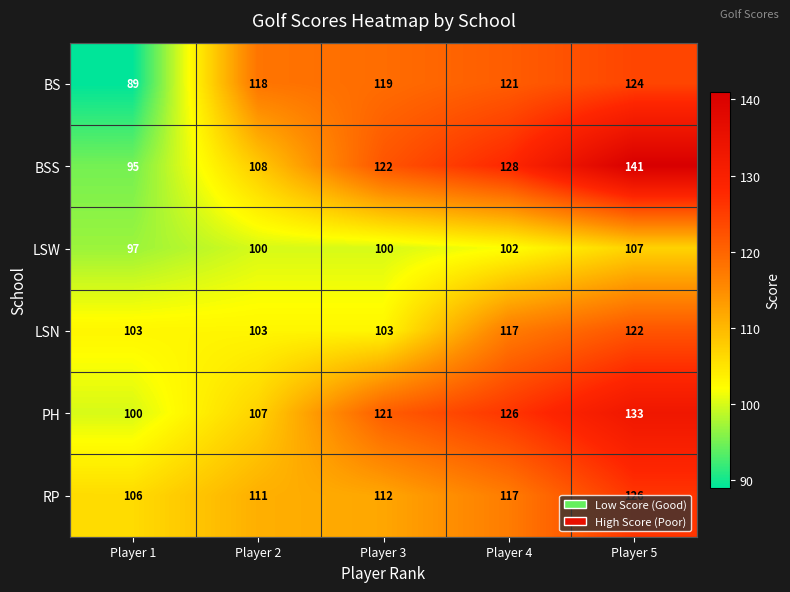

What is the sum of the BSS values at Player 3 and Player 1?

217